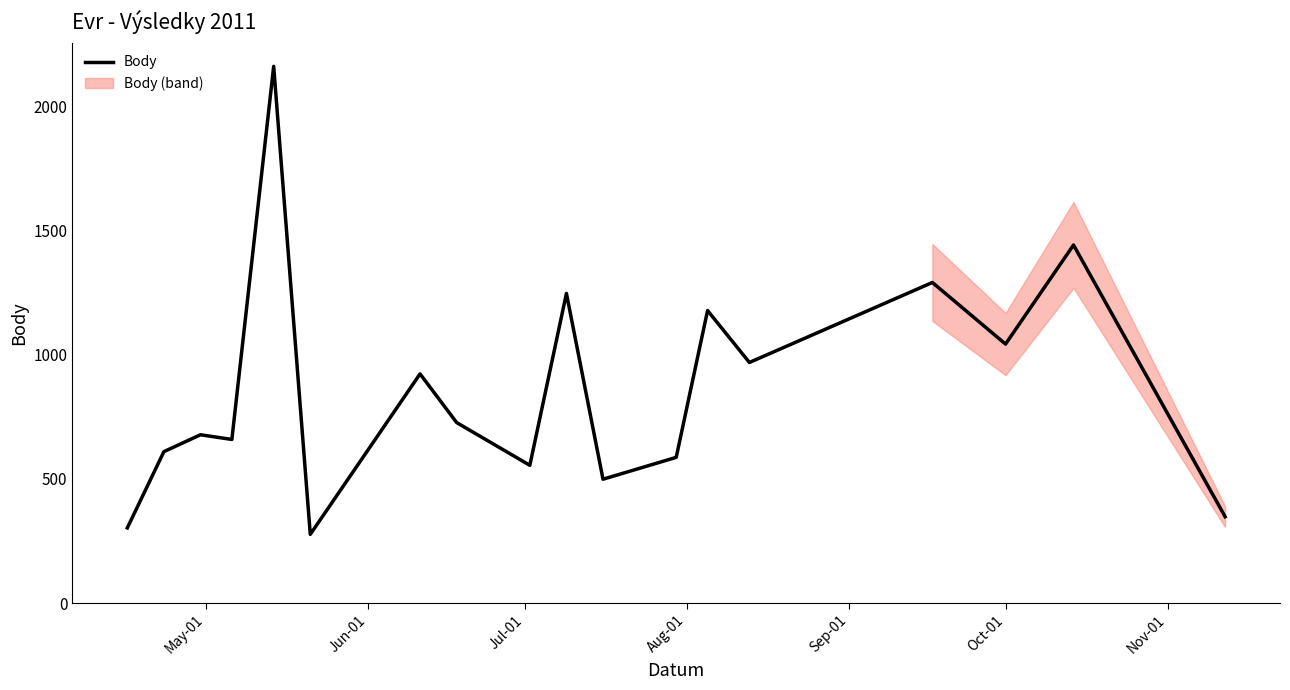

True or false: there are more than 2 points higher than both neighbors.

True